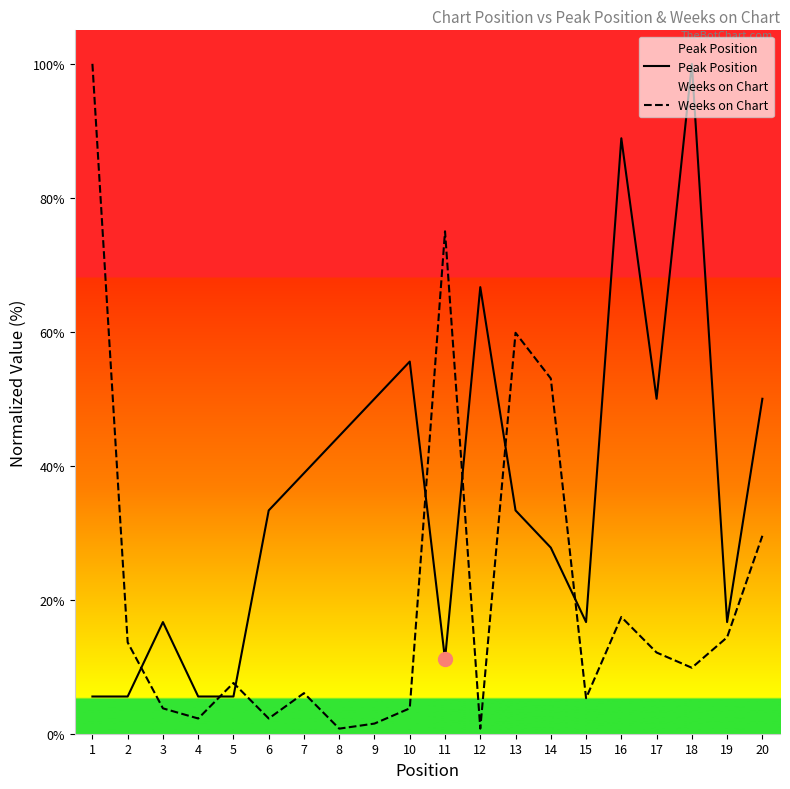

True or false: Weeks on Chart and Peak Position intersect in this chart.

True